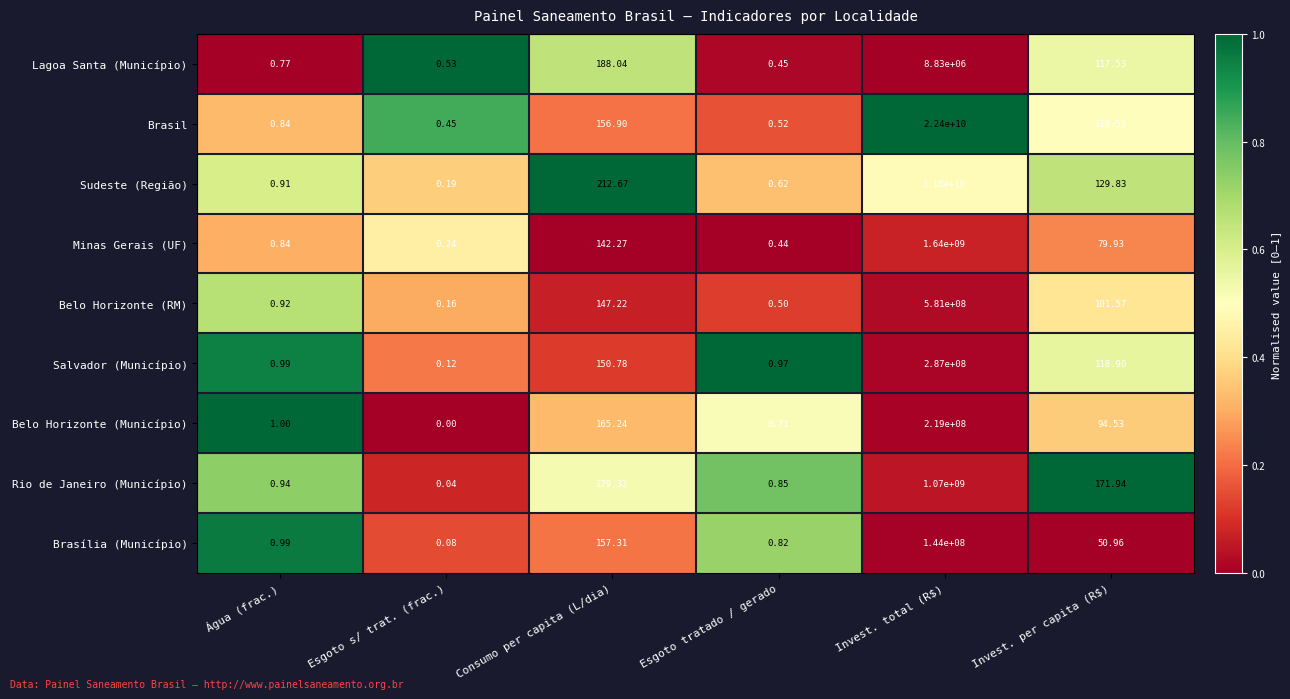

Between Esgoto s/ trat. (frac.) and Consumo per capita (L/dia), which series saw the biggest shift?

Sudeste (Região)